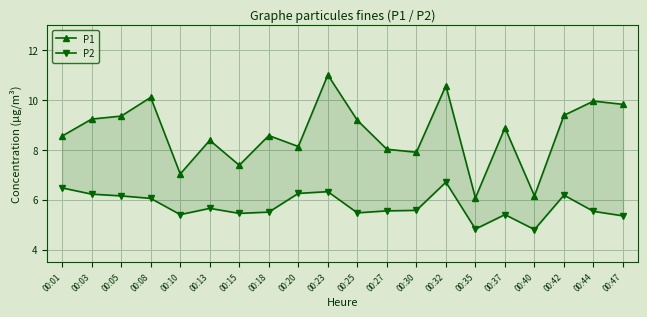

True or false: P2 and P1 intersect in this chart.

False